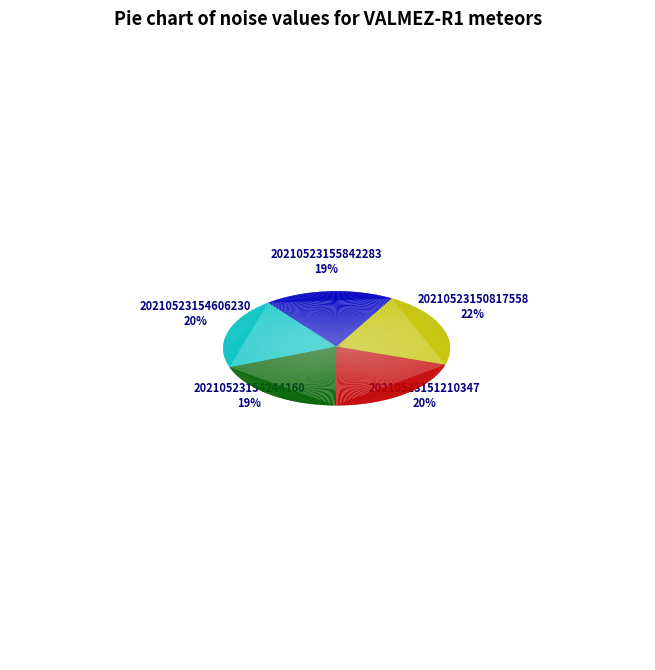

What percentage is the 20210523155842283 slice, to the nearest percent?

19%